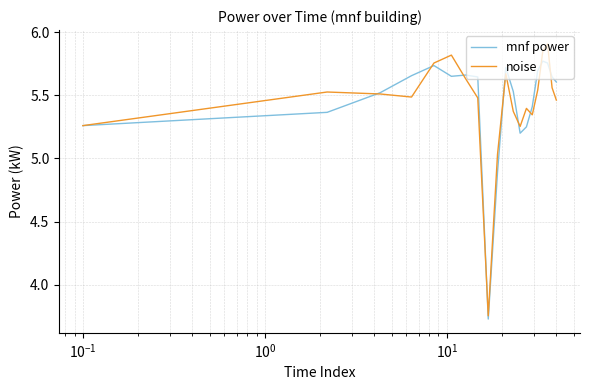

Which series ends up on top after the final intersection of mnf power and noise?

mnf power